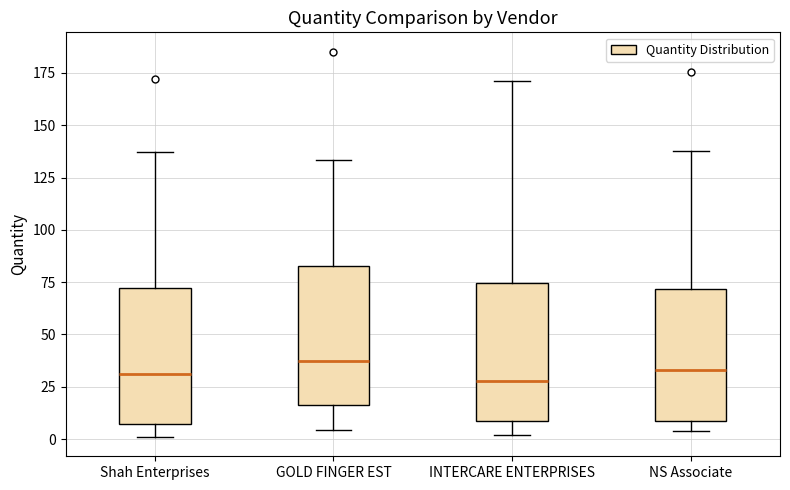

Where is the lower edge of the box for INTERCARE ENTERPRISES on the y-axis? The values are not printed on the chart, so give them approximately, as read against the axis.

10